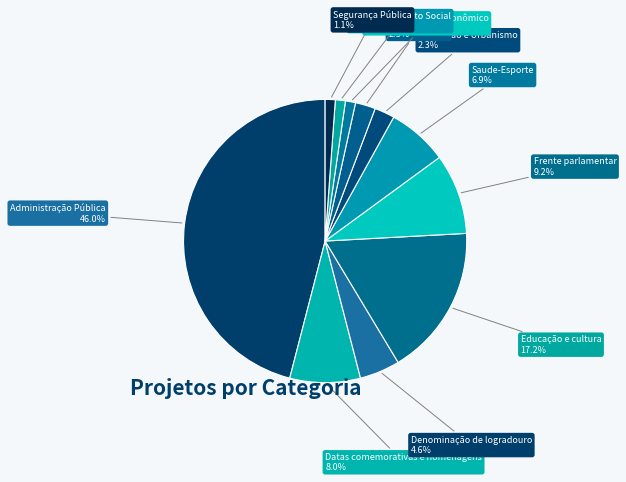

To the nearest percent, what percentage of the pie is Habitação e Urbanismo?

2%